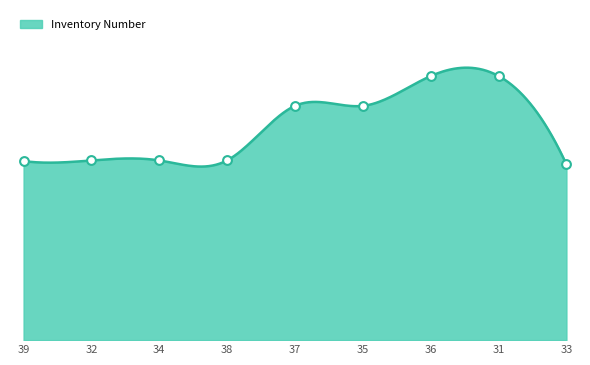

What is the change in value from 39 to 31?

+29045